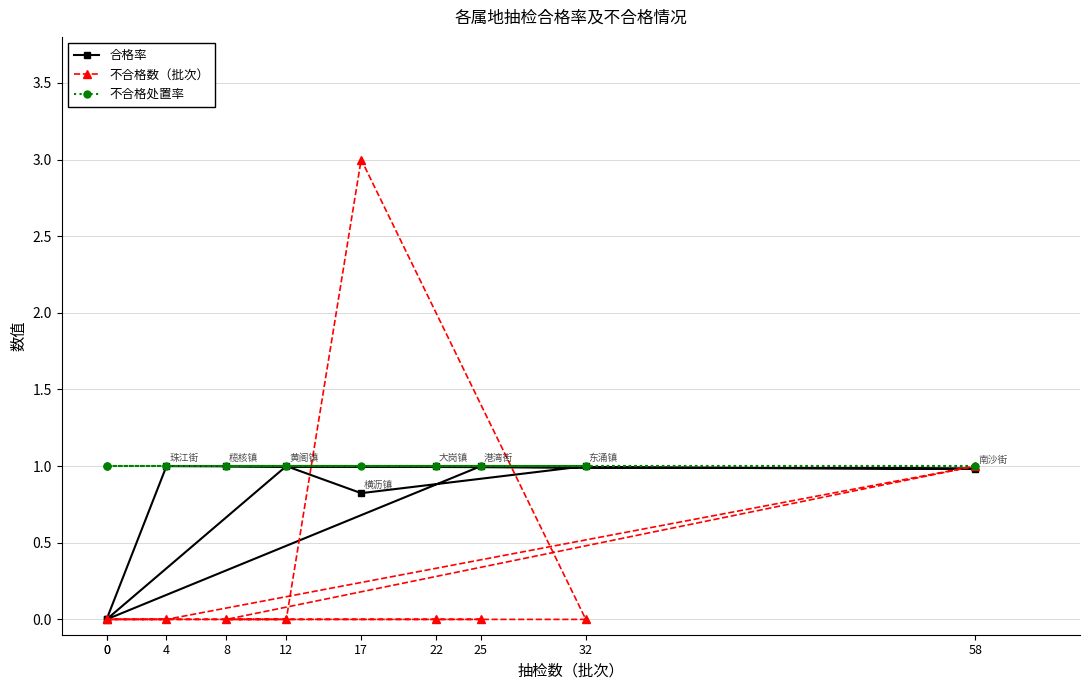

What is the maximum value shown in the chart?

3.0